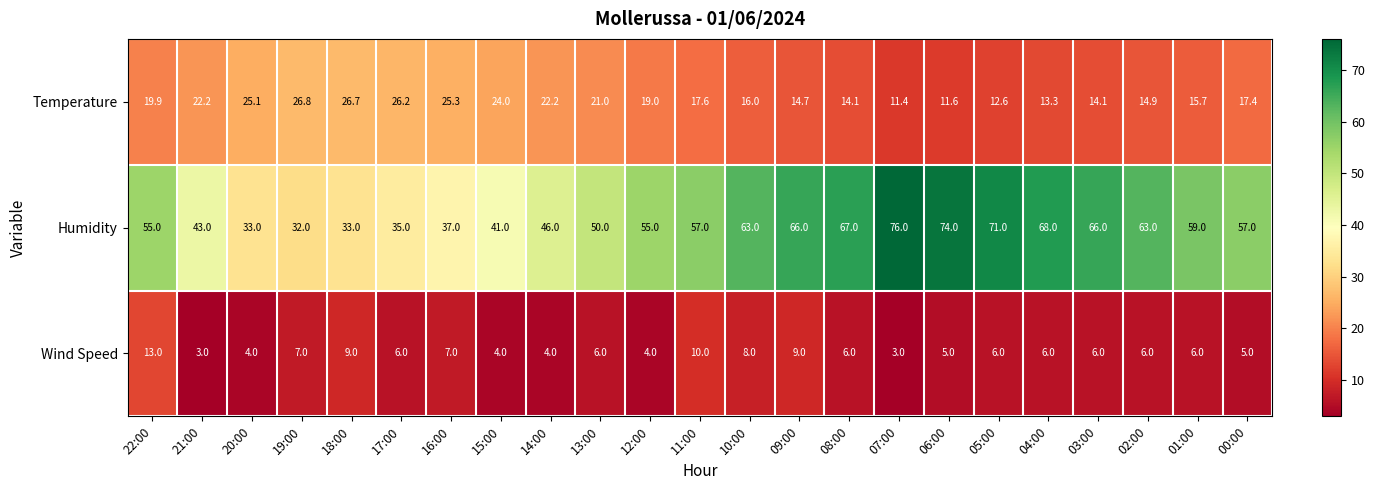

Count the number of data series in this chart.

3